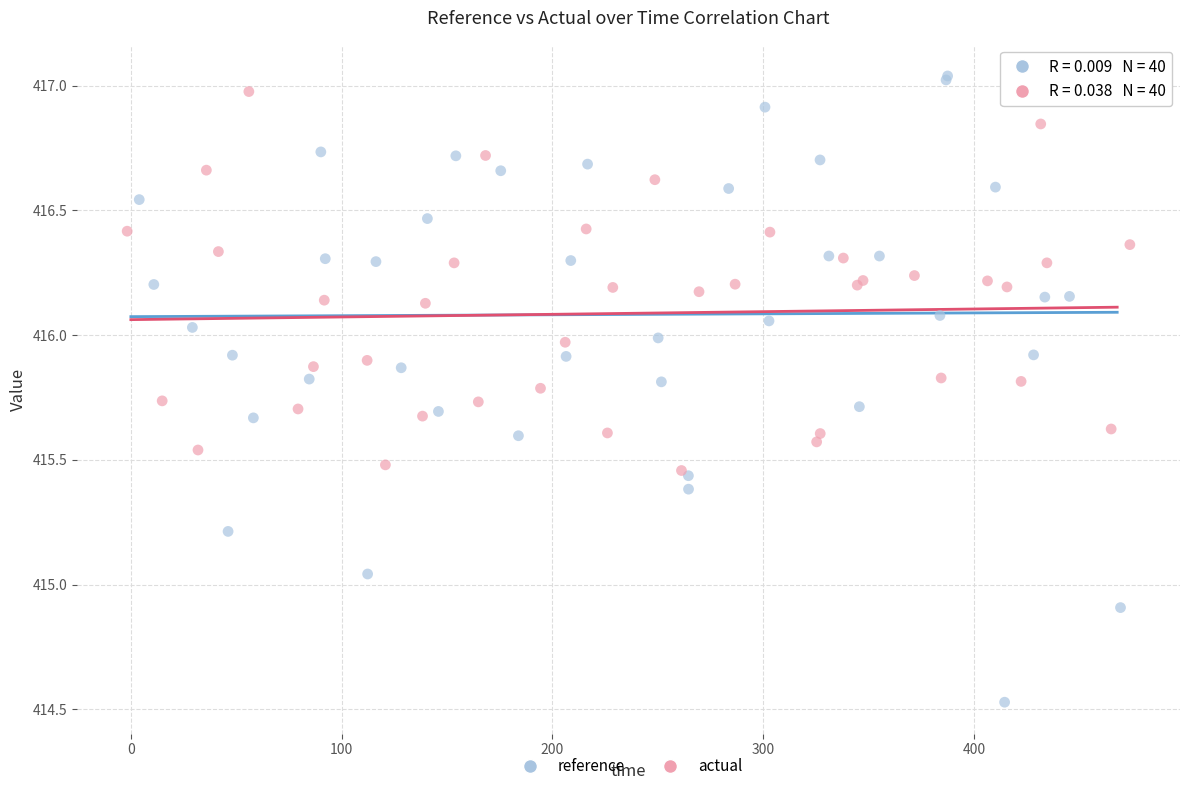

Which series has the widest spread of Y values?

reference